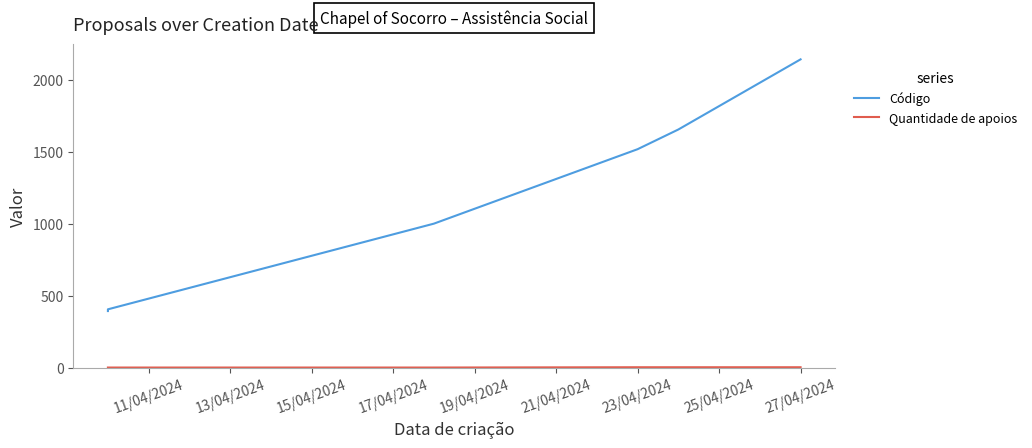

What is the minimum value for Código?

394